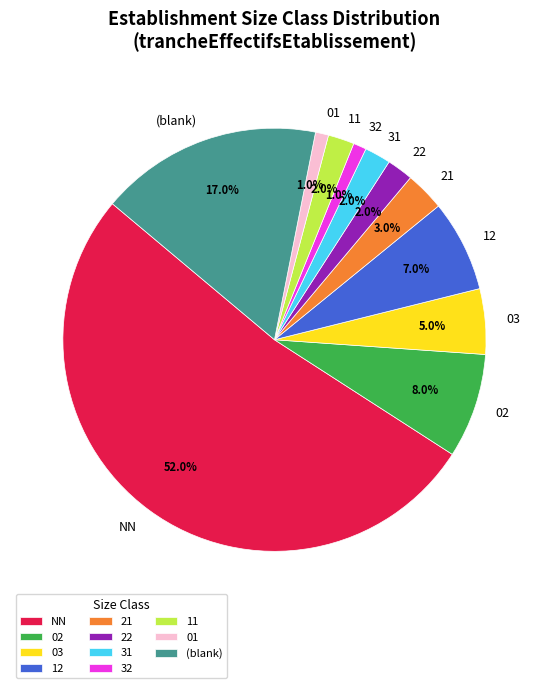

Between 12 and 03, which is larger?

12